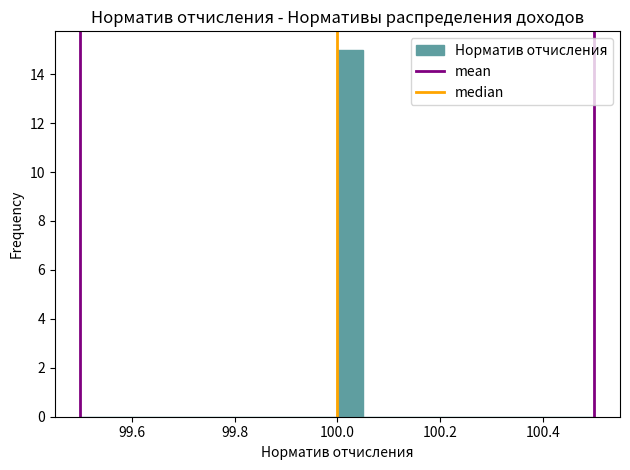

Read against the x-axis, roughly where is the centre of the tallest bar?

100.02